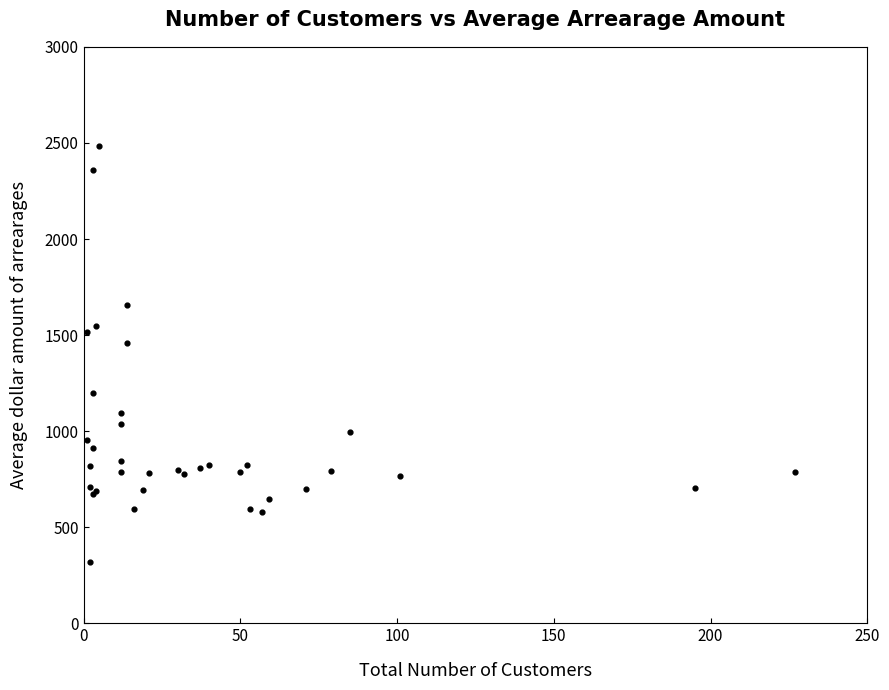

What Y value in the scatter plot is closest to 1400?

1461.7